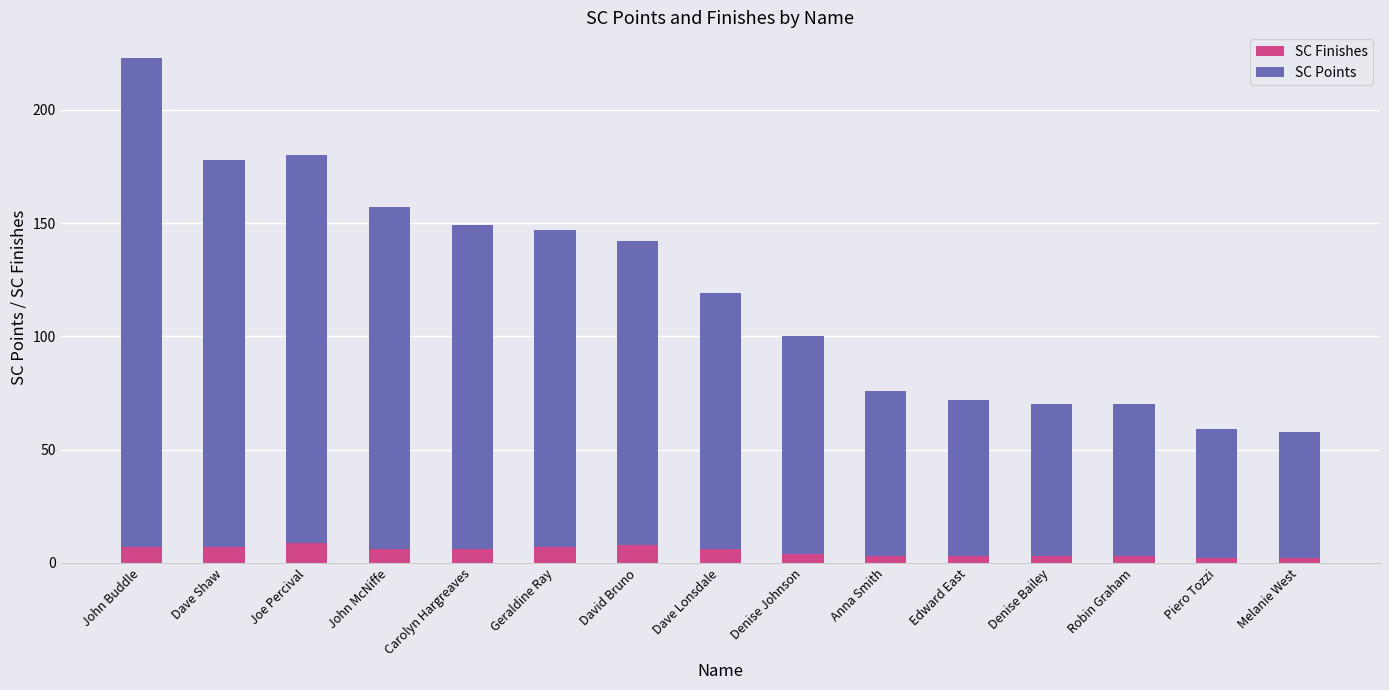

At which category is the sum across all series the highest?

John Buddle